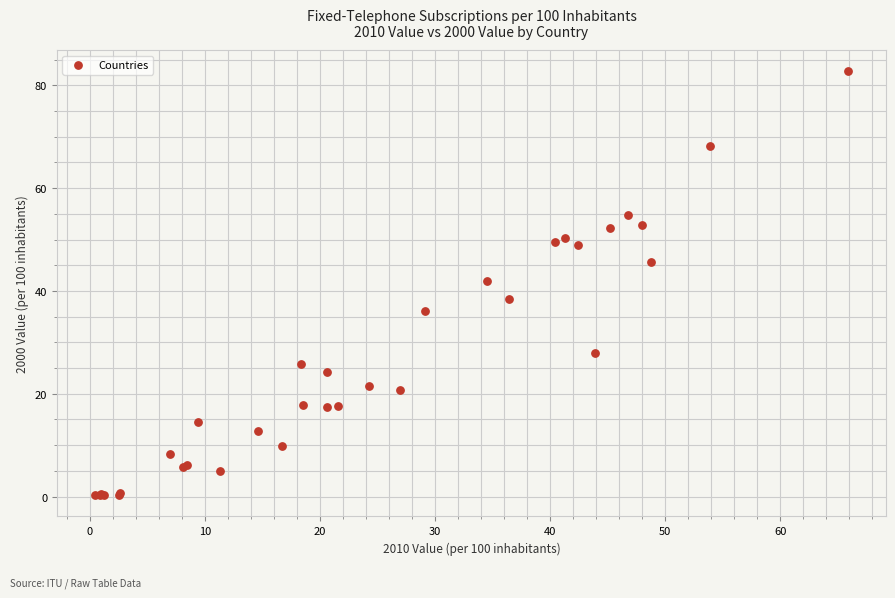

What Y value in the scatter plot is closest to 41?

41.9